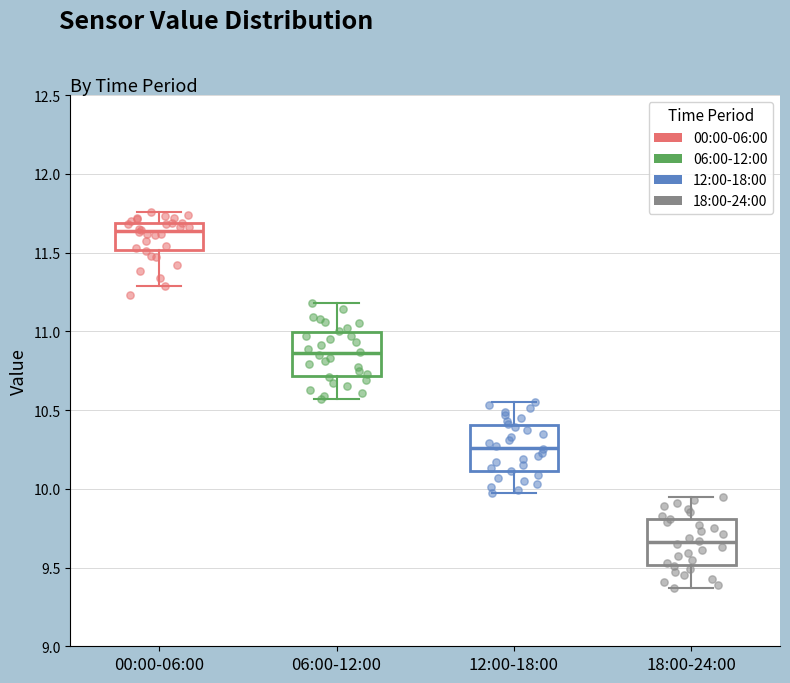

Reading left to right, read every box against the y-axis: the position of its median line, the range the box covers, and the ends of its whiskers. The values are not printed on the chart, so give them approximately, as read against the axis.

00:00-06:00: median 11.65, box 11.50 to 11.70, whiskers 11.30 to 11.75
06:00-12:00: median 10.85, box 10.70 to 11.00, whiskers 10.55 to 11.20
12:00-18:00: median 10.25, box 10.10 to 10.40, whiskers 9.95 to 10.55
18:00-24:00: median 9.65, box 9.50 to 9.80, whiskers 9.35 to 9.95